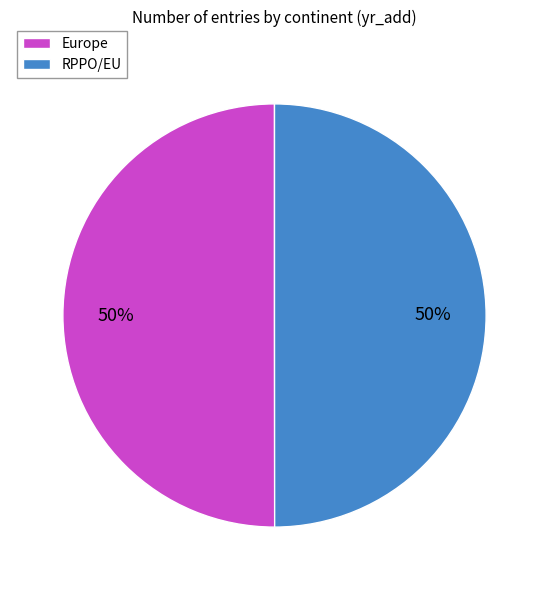

To the nearest percent, what portion does RPPO/EU represent?

50%